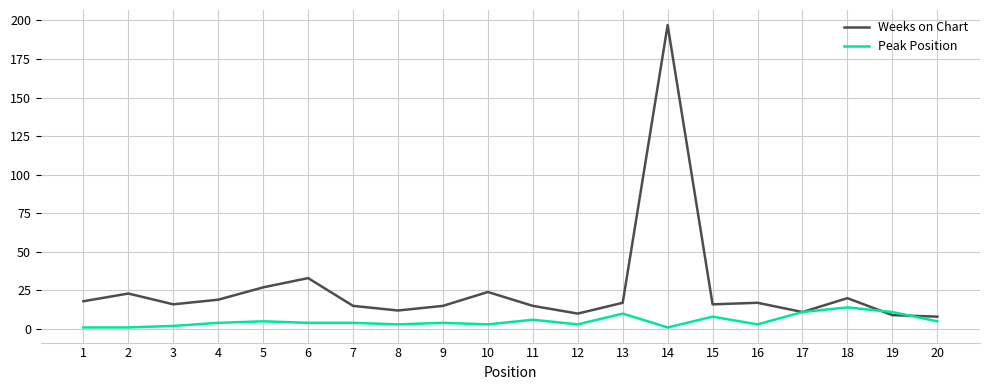

What is the spread (max minus min) of values at 5?

22